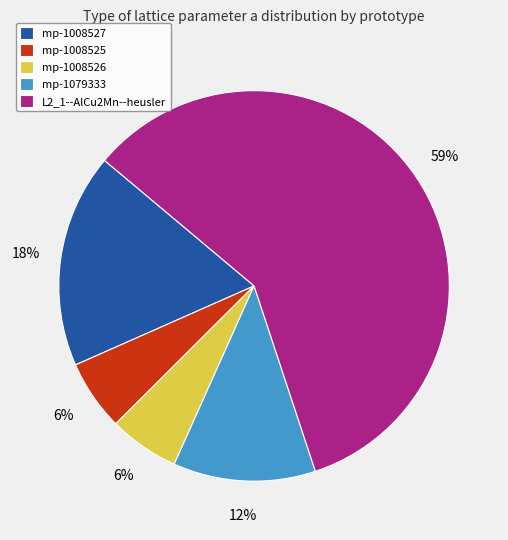

Which category has the biggest portion of the pie?

L2_1--AlCu2Mn--heusler